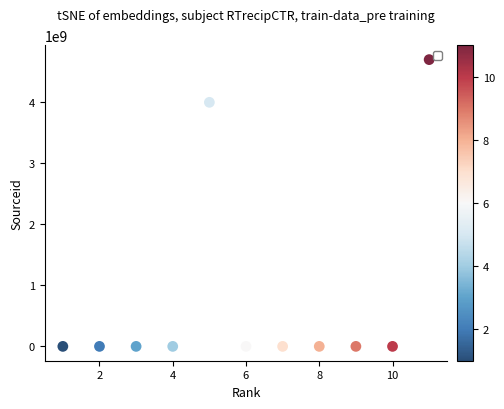

What Y value in the scatter plot is closest to 2350085655?

4000151823